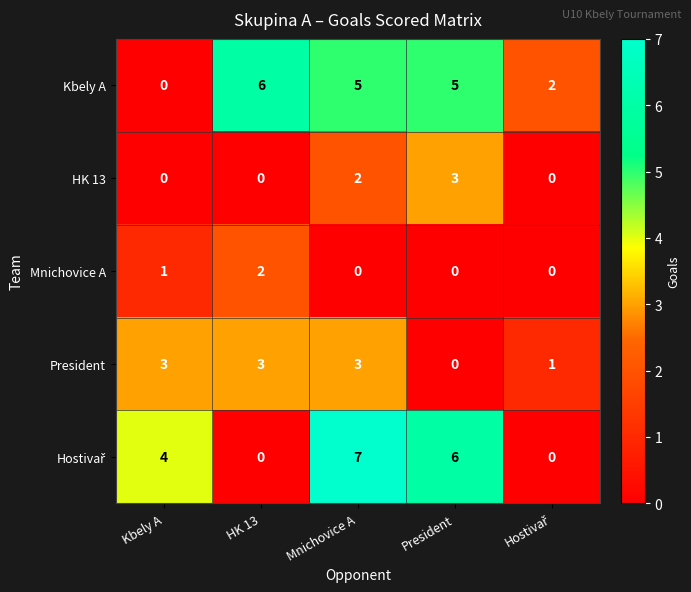

Which category has the highest value in the HK 13 series?

President